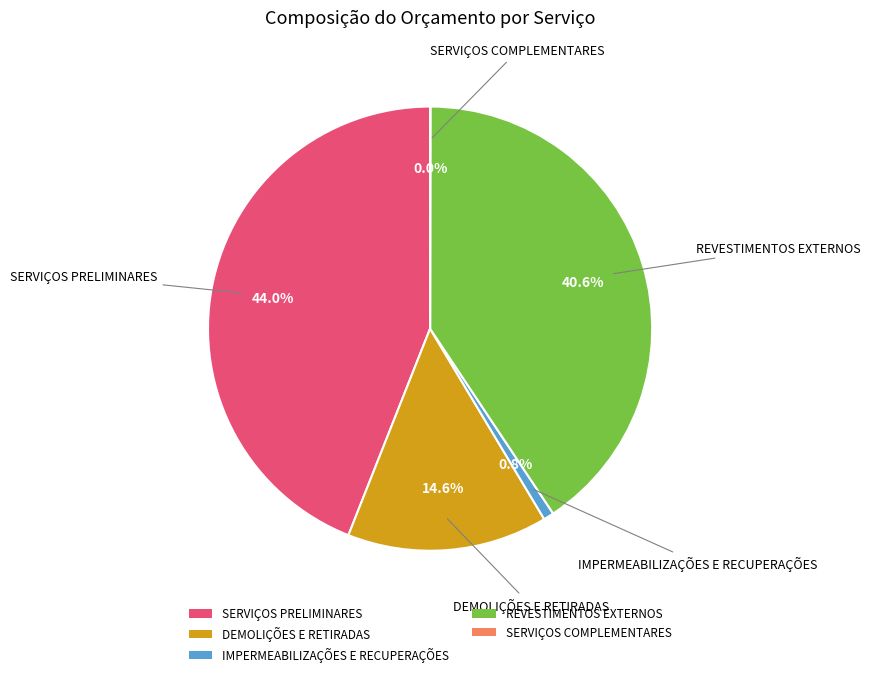

What is the ratio of the value at DEMOLIÇÕES E RETIRADAS to the value at REVESTIMENTOS EXTERNOS?

0.4